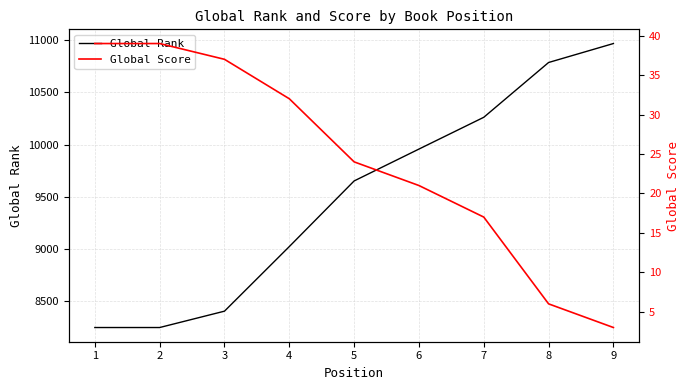

Between 5 and 8, which series saw the biggest shift?

Global Rank